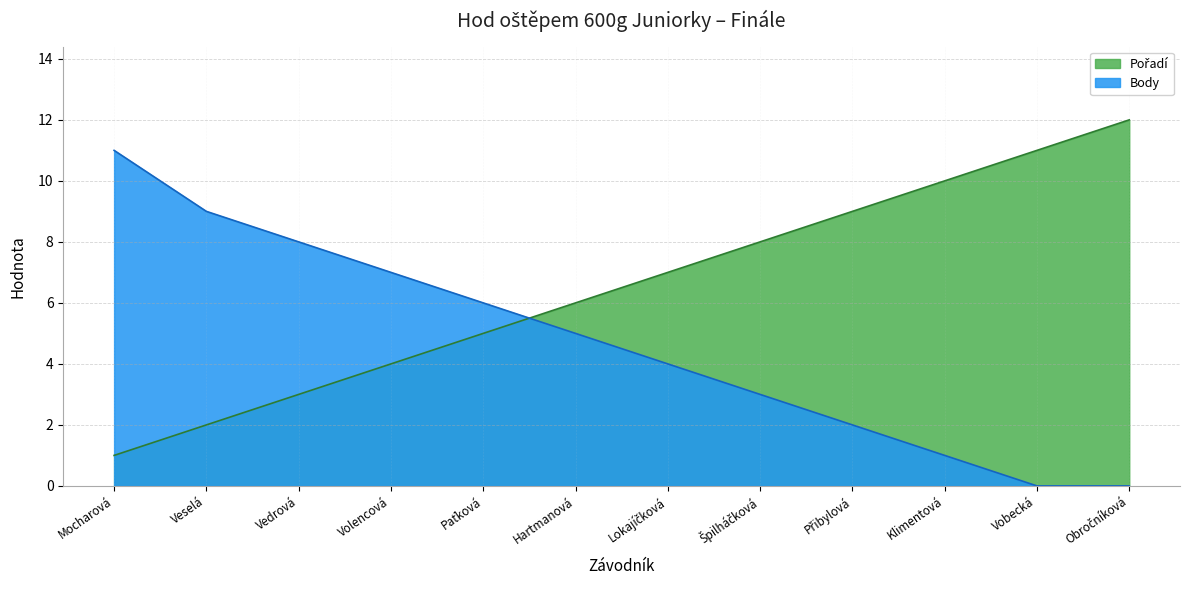

Where do Body and Pořadí first cross each other?

Paťková and Hartmanová